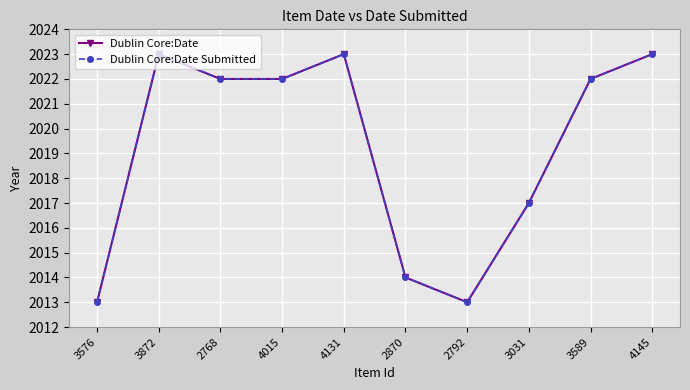

At which label does Dublin Core:Date first exceed 2022?

3872